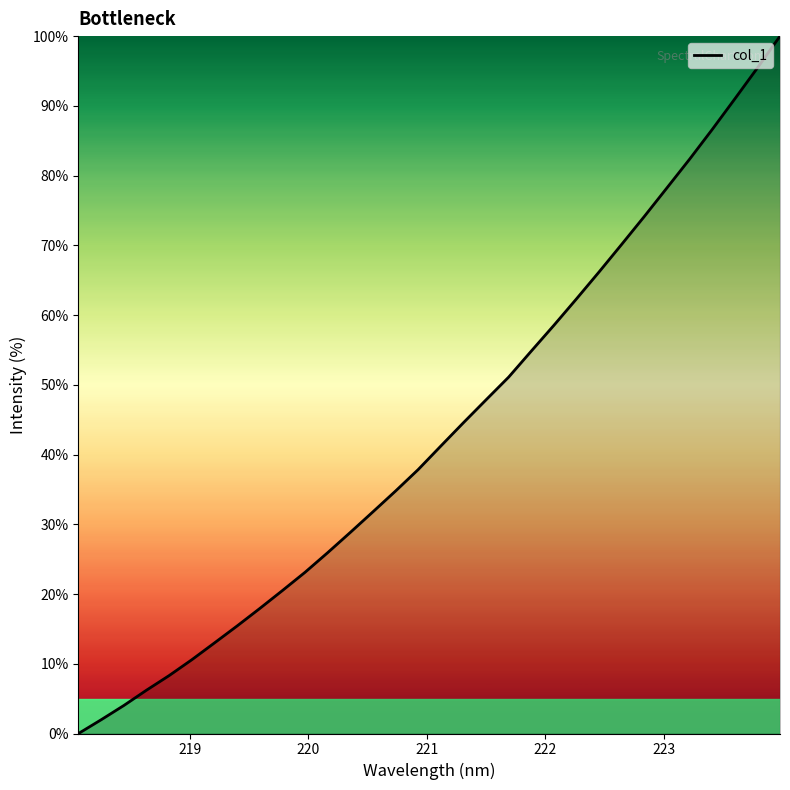

What is the difference between the maximum and minimum values?

100.0